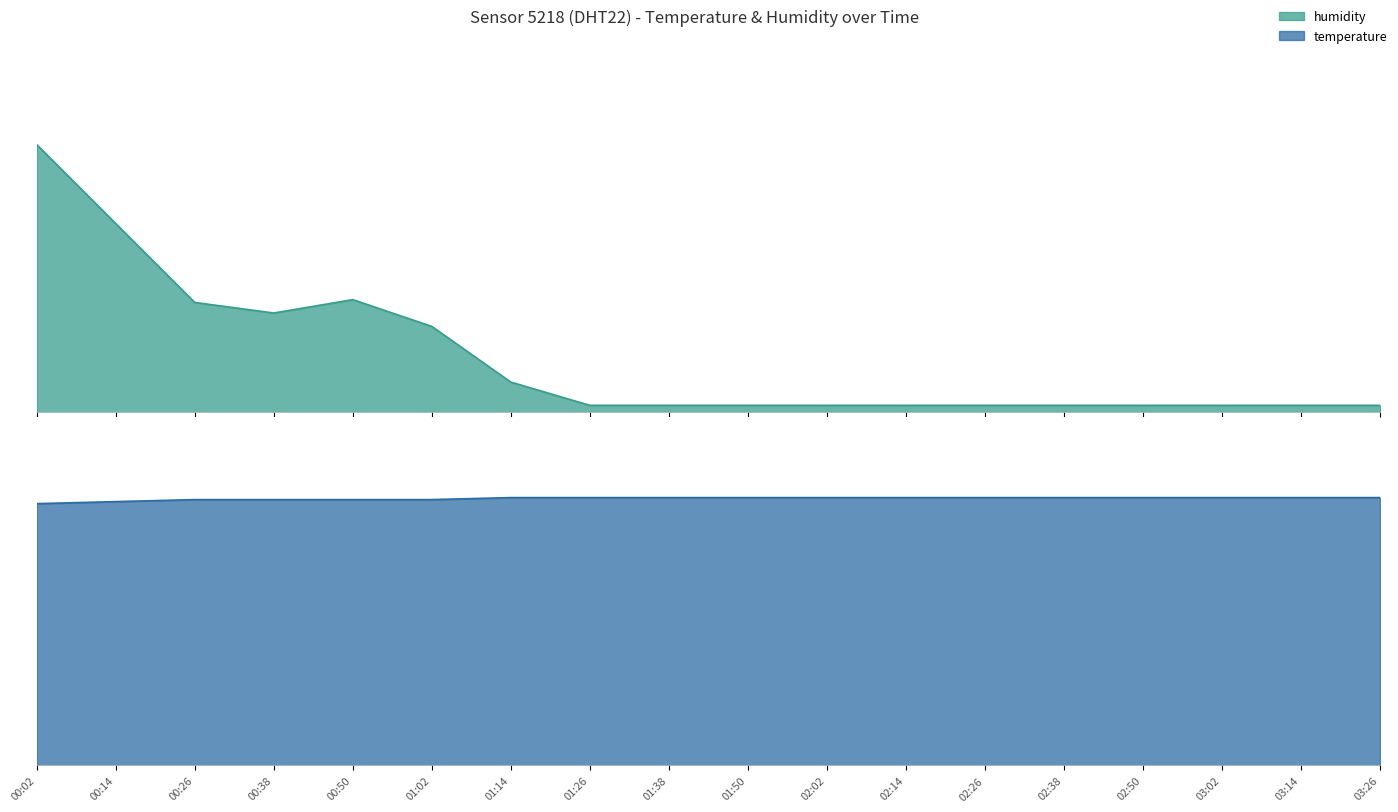

Reading left to right, transcribe all the data shown in this chart.

38.0	26.8	15.6	14.1	16.0	12.2	4.3	1.0	1.0	1.0	1.0	1.0	1.0	1.0	1.0	1.0	1.0	1.0